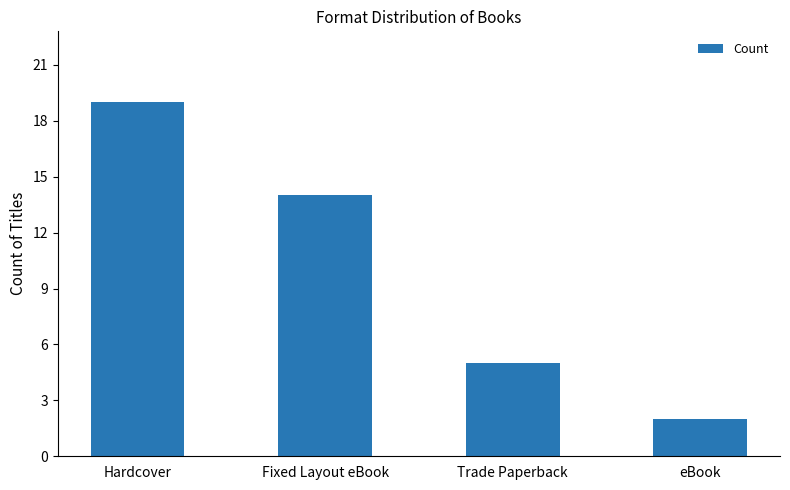

What is the value of the 1st bar from the left?

19